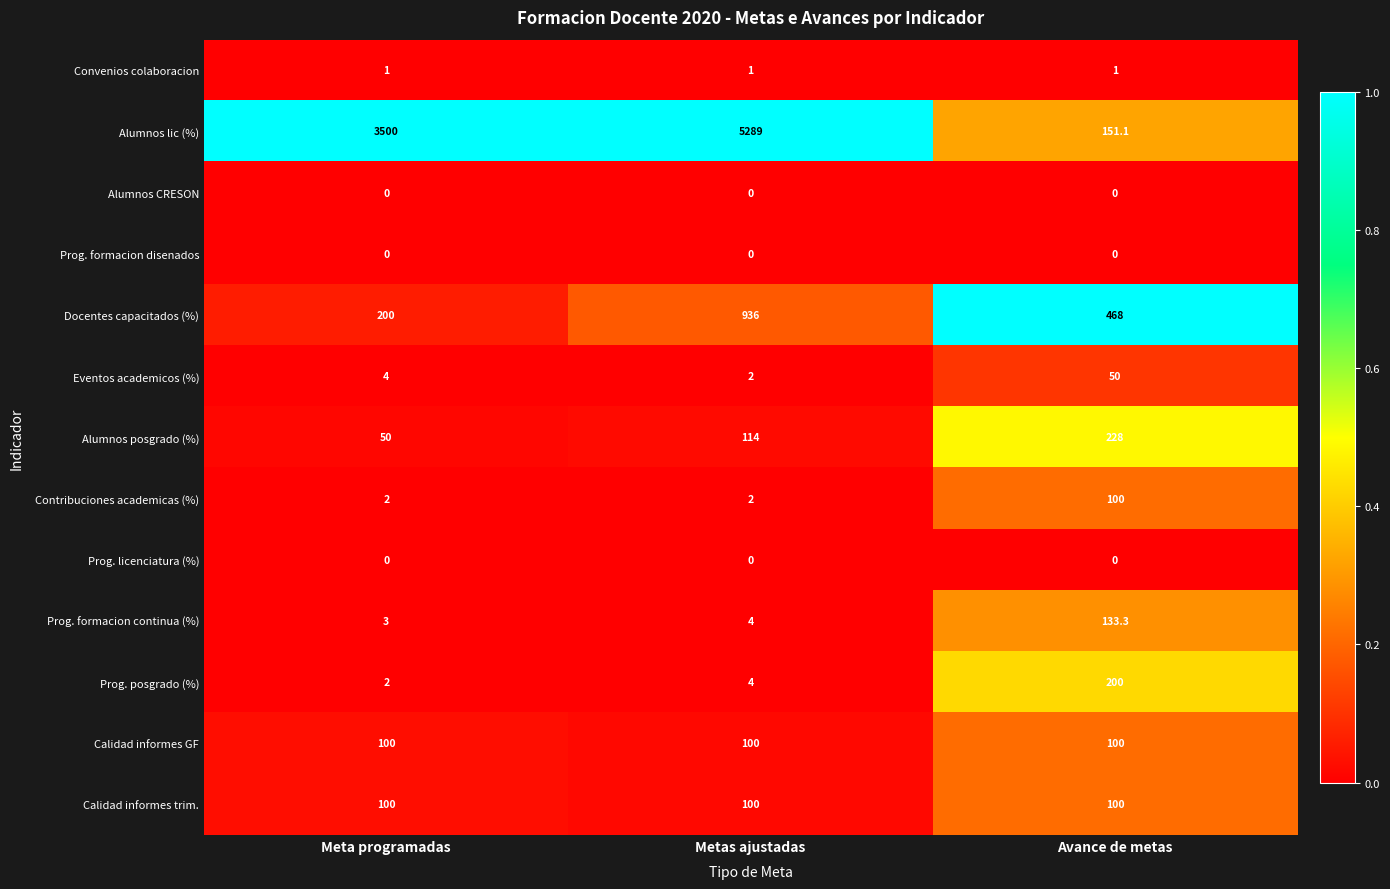

How many categories are shown in the chart?

3